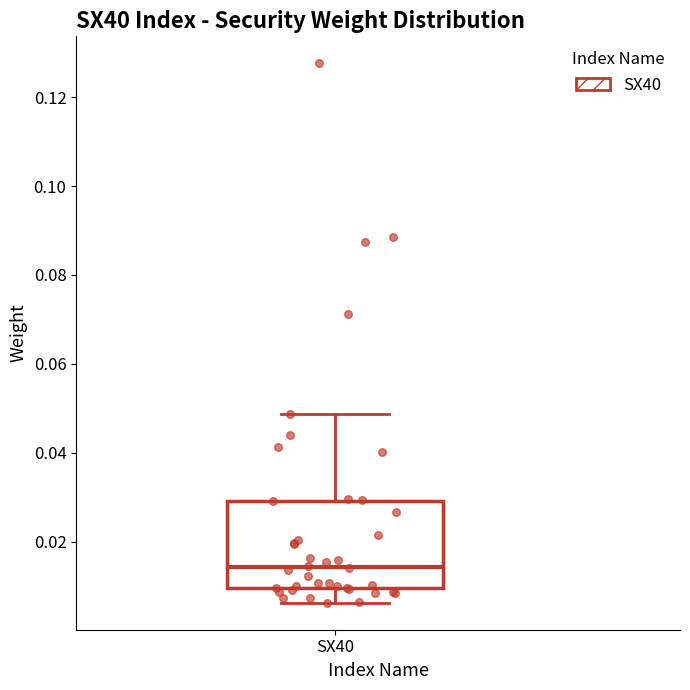

Where does the upper whisker of the box for SX40 end on the y-axis? The values are not printed on the chart, so give them approximately, as read against the axis.

0.048